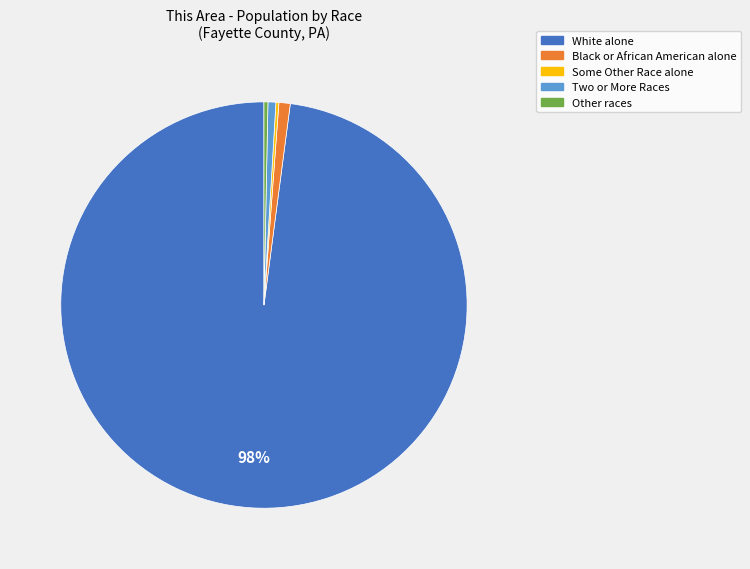

Does any single category account for the majority?

Yes